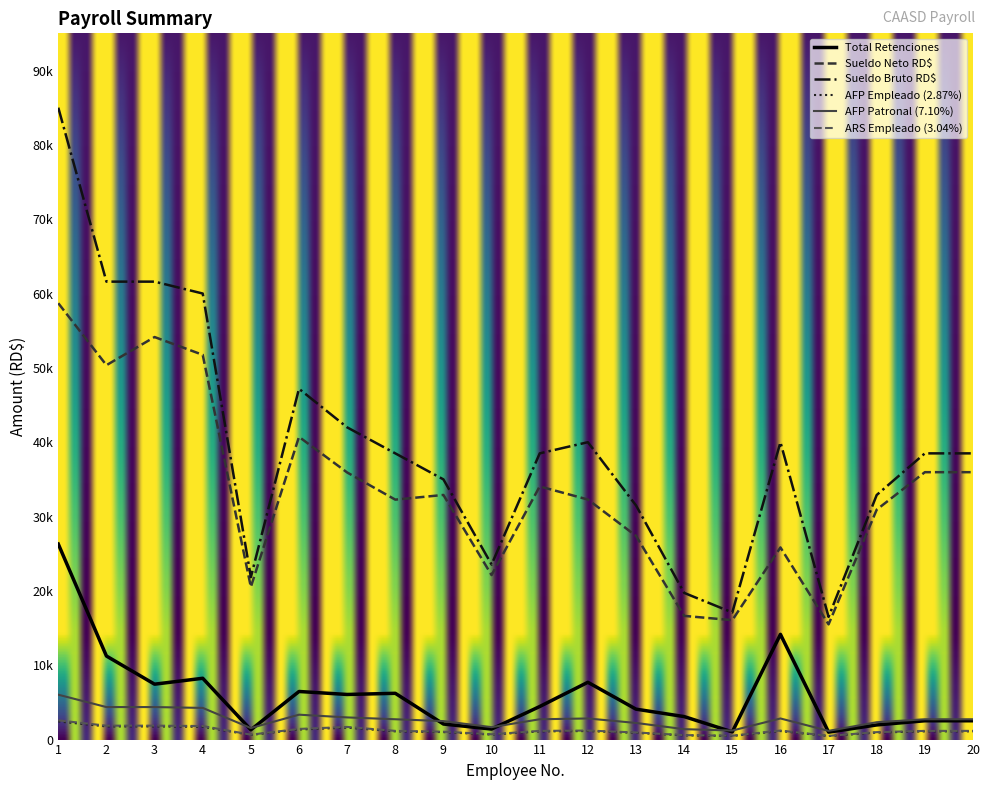

At which category is the sum across all series the highest?

1